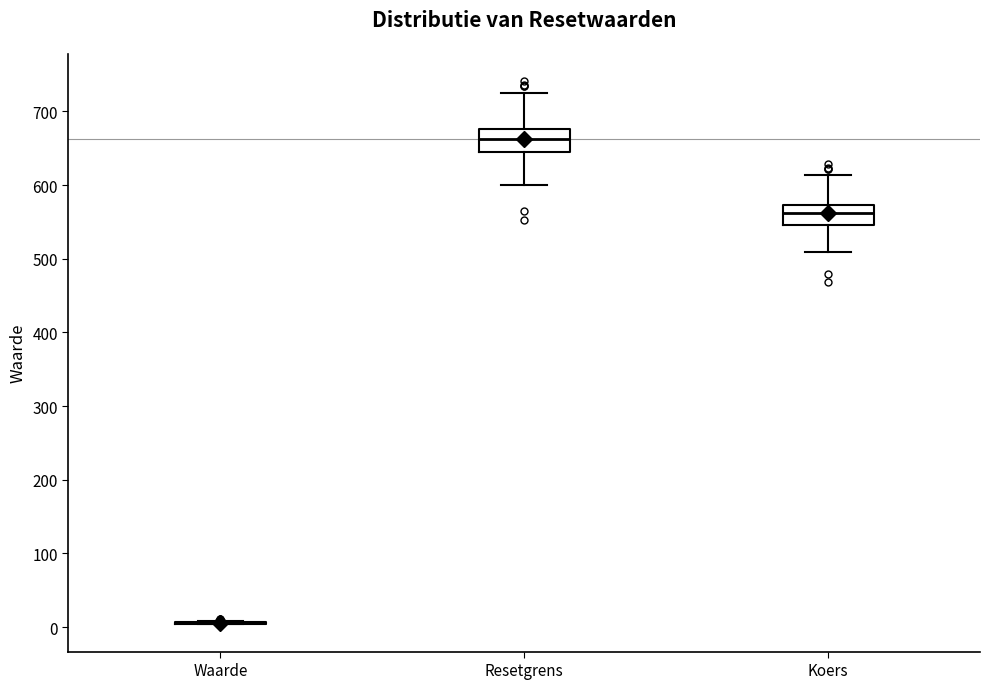

Reading left to right, read every box against the y-axis: the position of its median line, the range the box covers, and the ends of its whiskers. The values are not printed on the chart, so give them approximately, as read against the axis.

Waarde: box collapsed to a line at 10, whiskers 0 to 10
Resetgrens: median 660, box 640 to 680, whiskers 600 to 720
Koers: median 560, box 550 to 570, whiskers 510 to 610